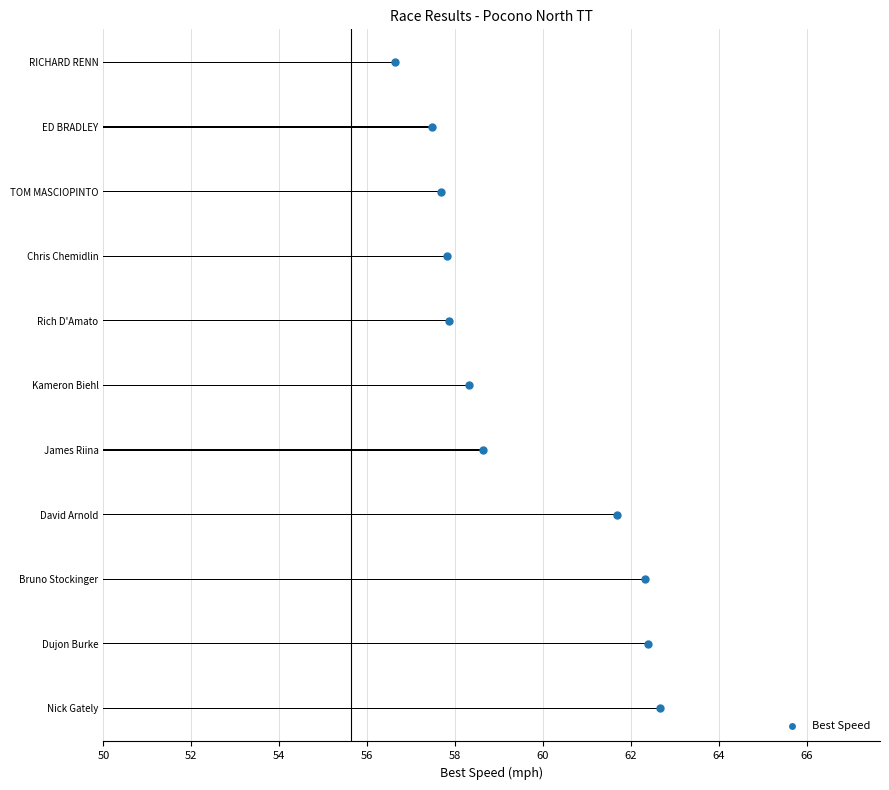

Does the chart contain any negative values?

No